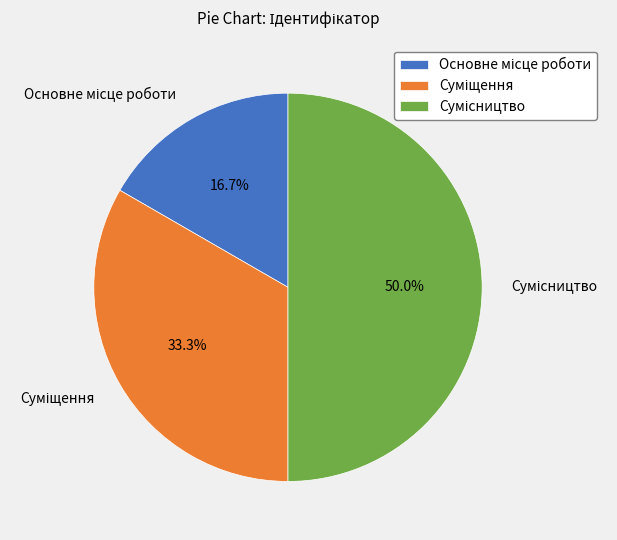

To the nearest percent, what percentage of the pie is Сумісництво?

50%